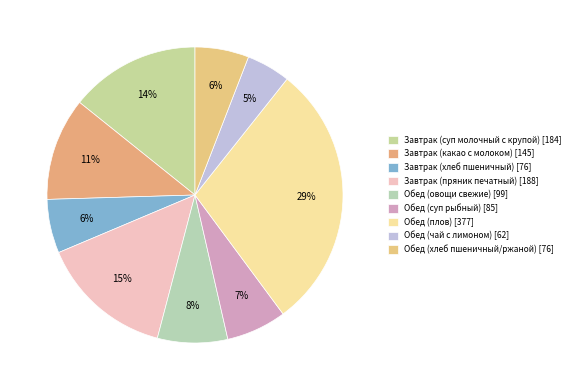

How many slices are in this pie chart?

9